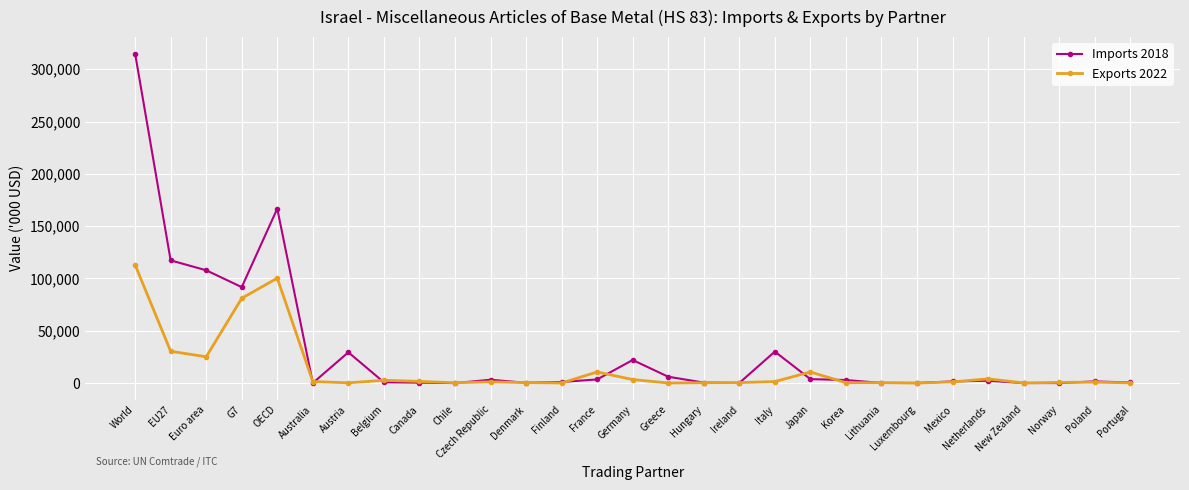

True or false: Imports 2018 and Exports 2022 intersect in this chart.

True